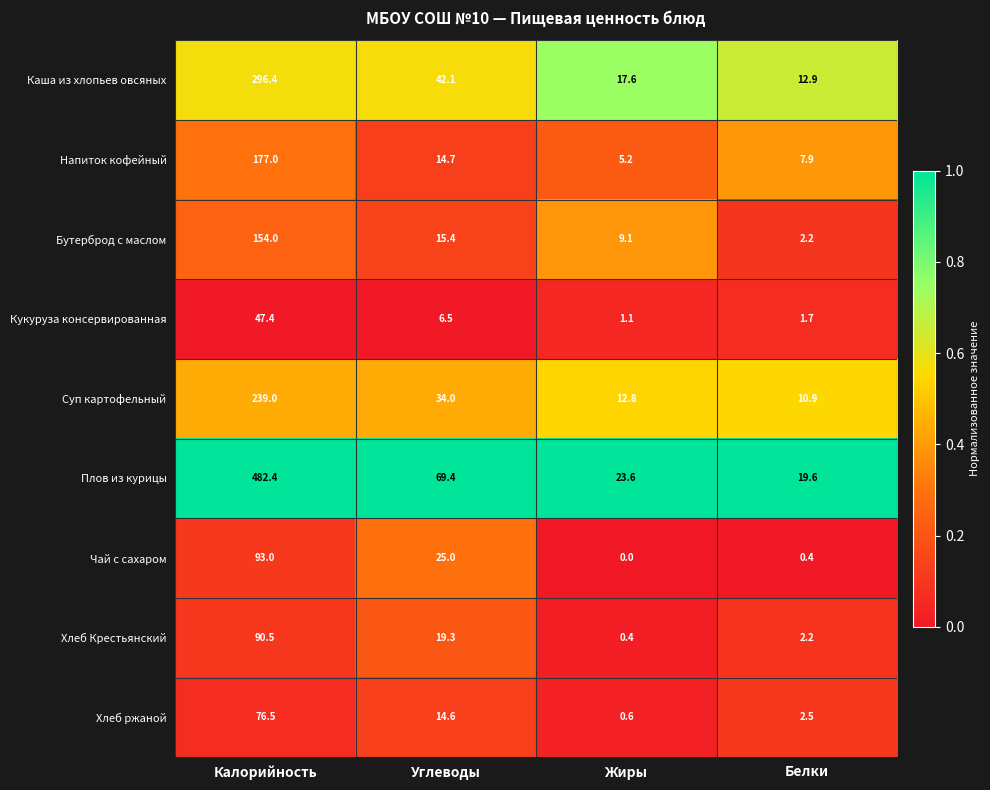

What is the average value of the Суп картофельный series?

74.2